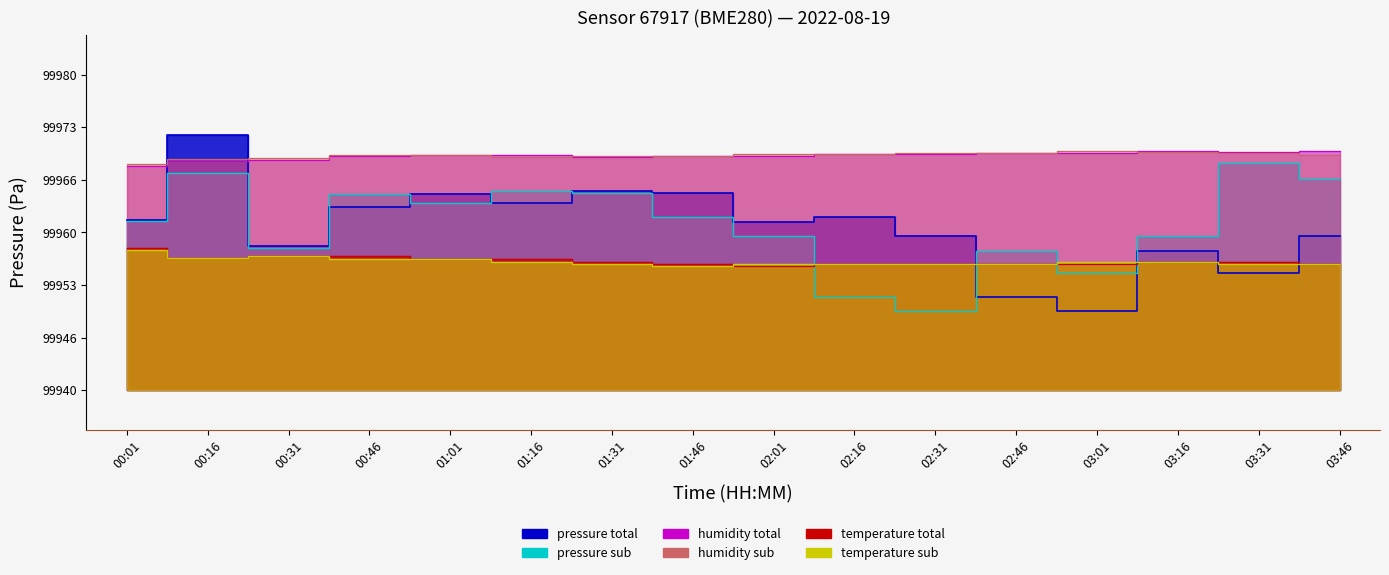

At how many categories does at least one series exceed 99969?

15